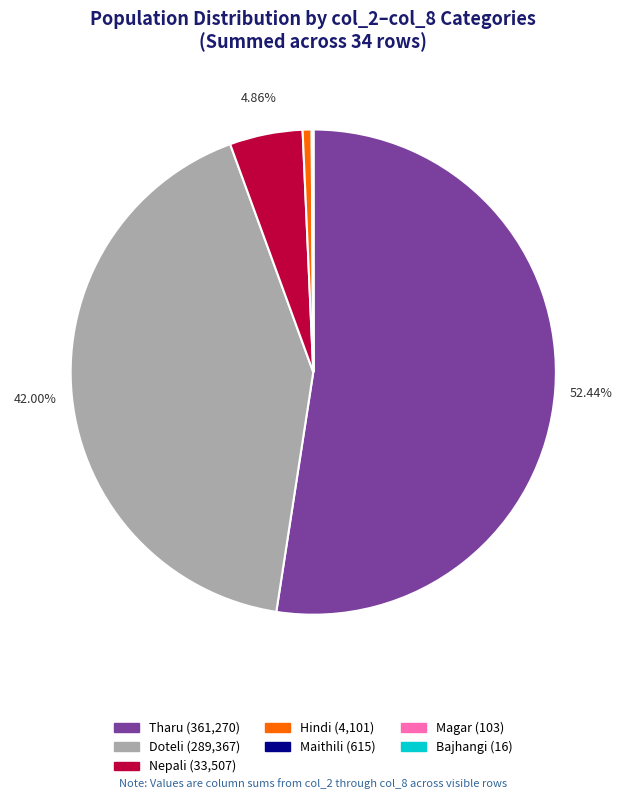

Does Tharu (361,270) account for over 50% of the chart?

Yes